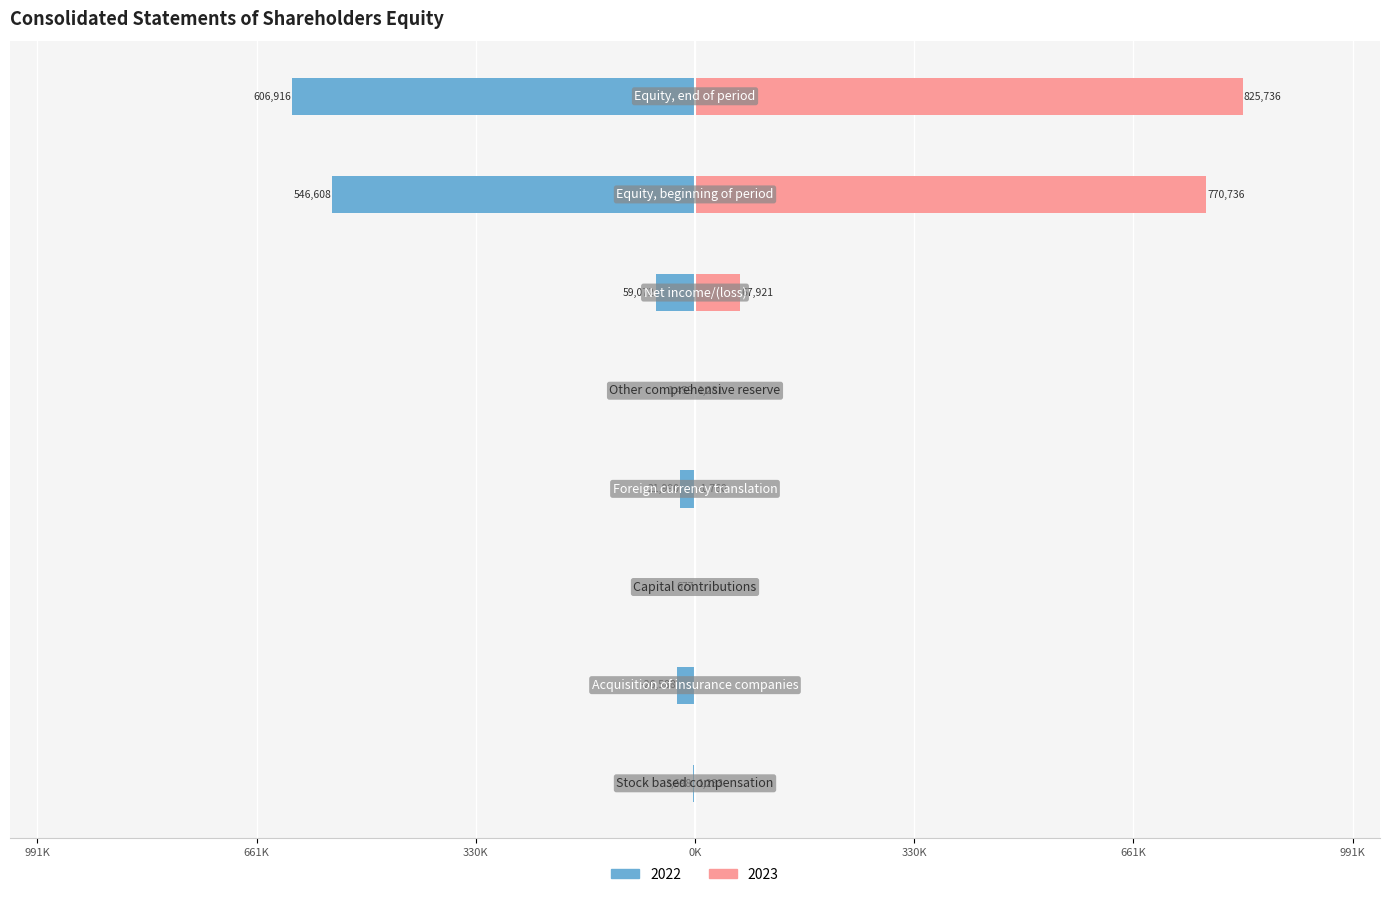

Which category has the lowest value in the 2022 series?

Acquisition of insurance companies